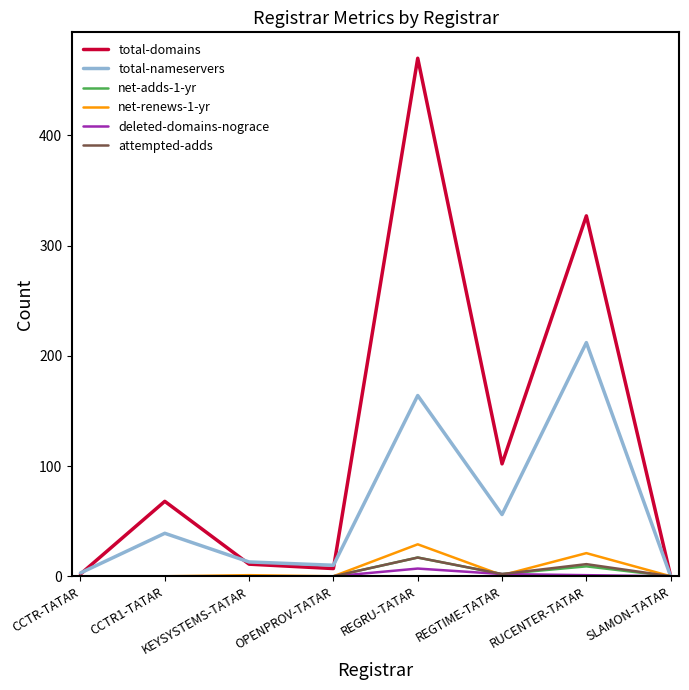

The value of net-adds-1-yr at KEYSYSTEMS-TATAR is 0. True or false?

True